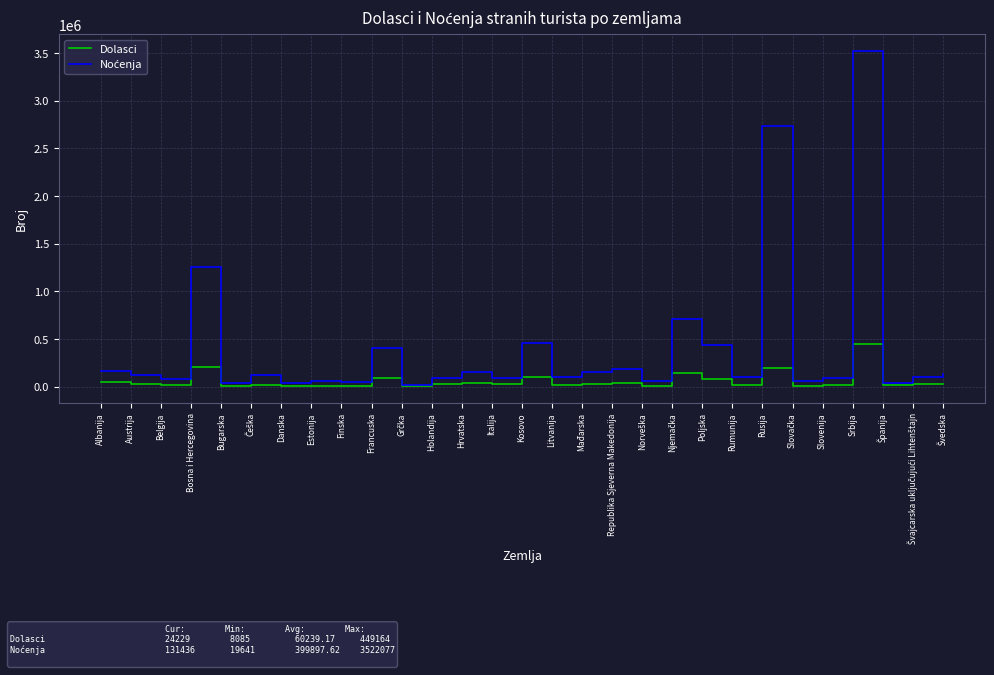

What is the difference between the second highest and minimum values in the Dolasci series?

199307